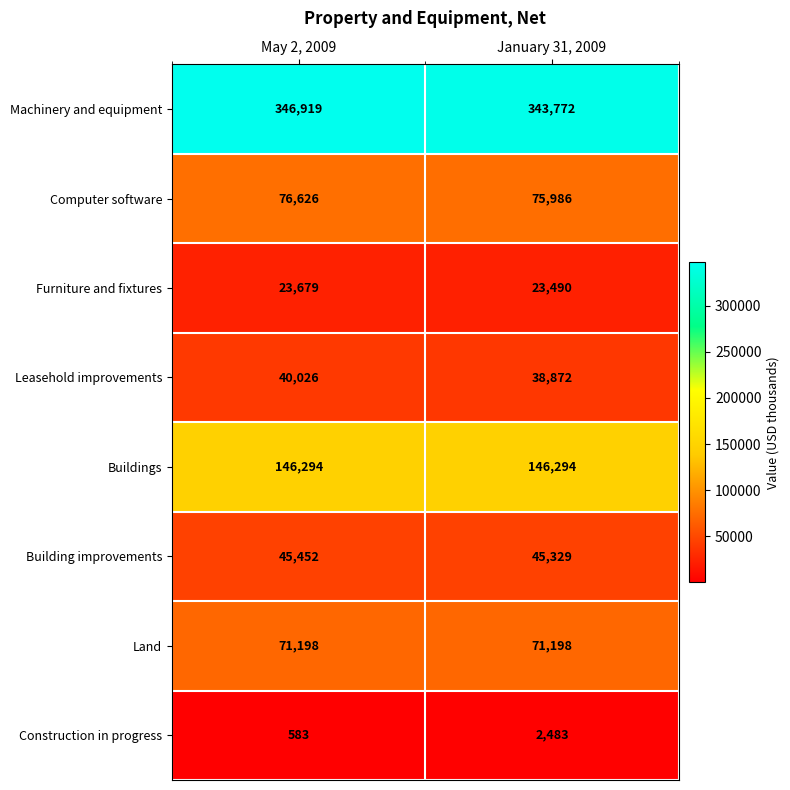

What is the difference between the highest and lowest values at May 2, 2009?

346336